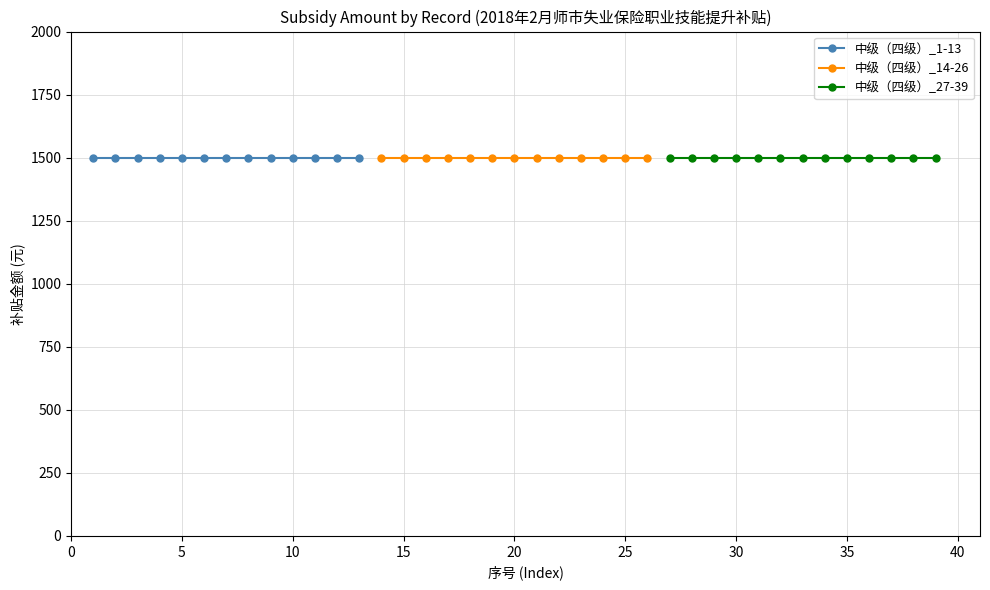

Is it true that 序号 equals 2 at 2?

True